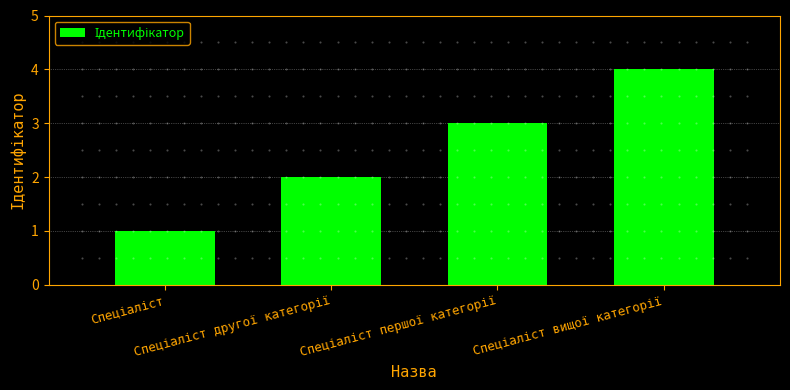

How many data points are less than 3?

2